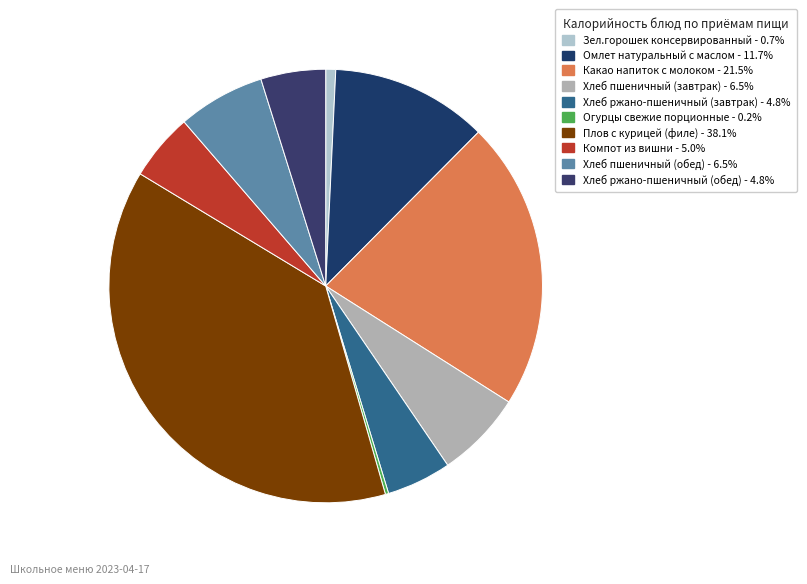

Is Зел.горошек консервированный the majority of the pie?

No